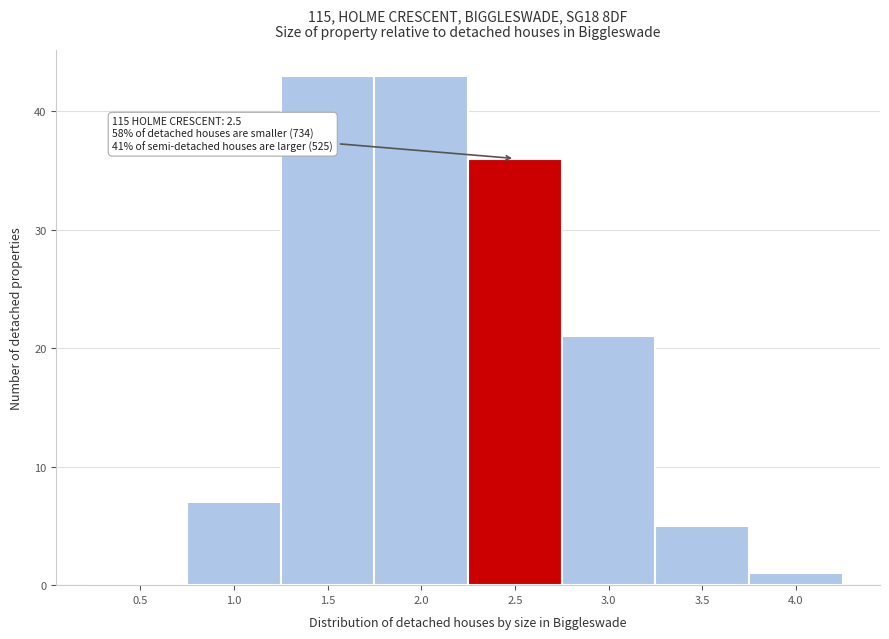

Reading left to right, transcribe all the data shown in this chart.

0.5=0	1.0=7	1.5=43	2.0=43	2.5=36	3.0=21	3.5=5	4.0=1